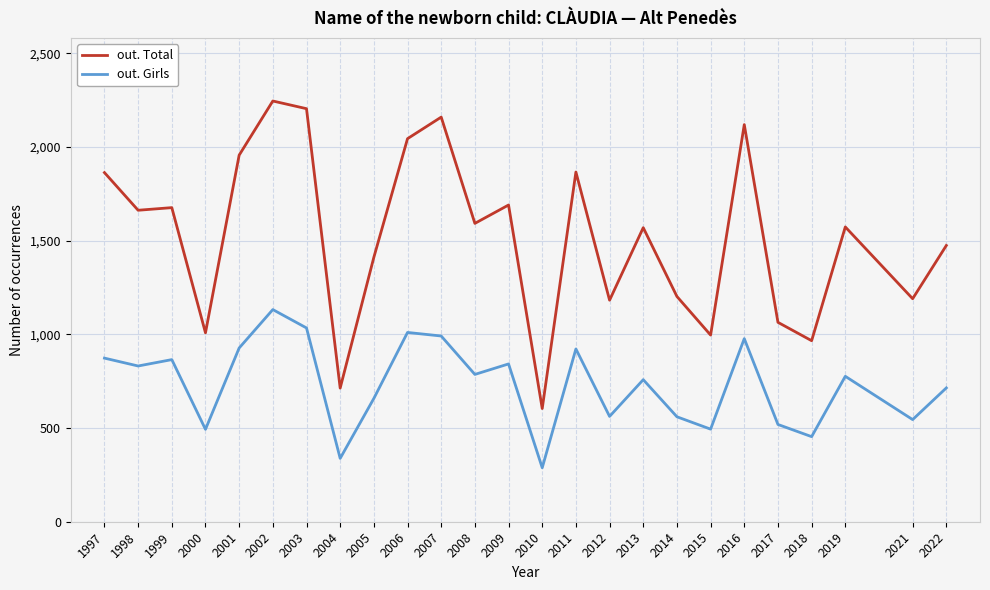

At which label is out. Girls closest to 710?

2022